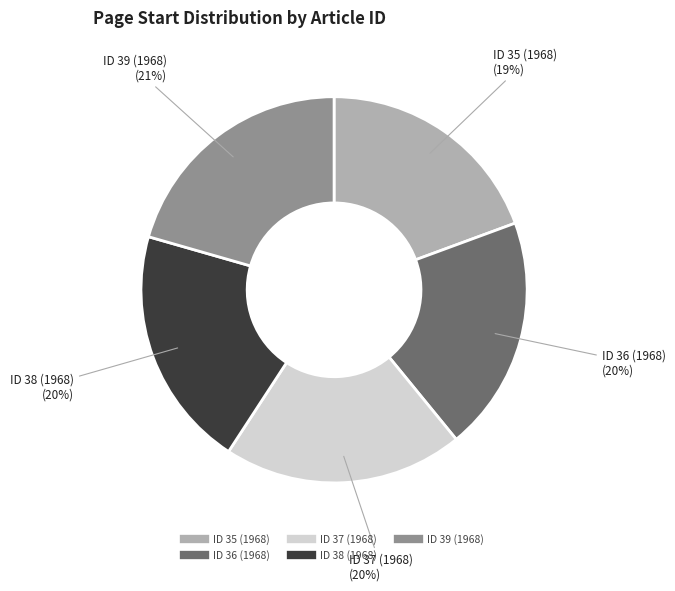

What percentage is the ID 36 (1968) slice, to the nearest percent?

20%